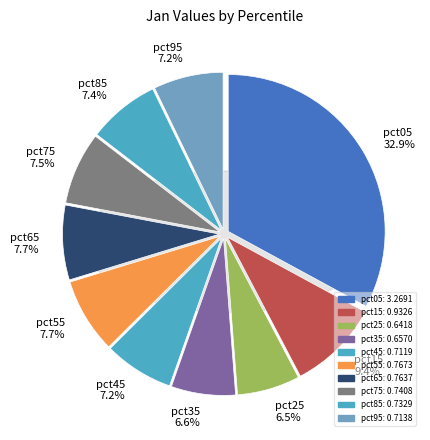

Do pct75 and pct15 together represent more than half of the pie?

No